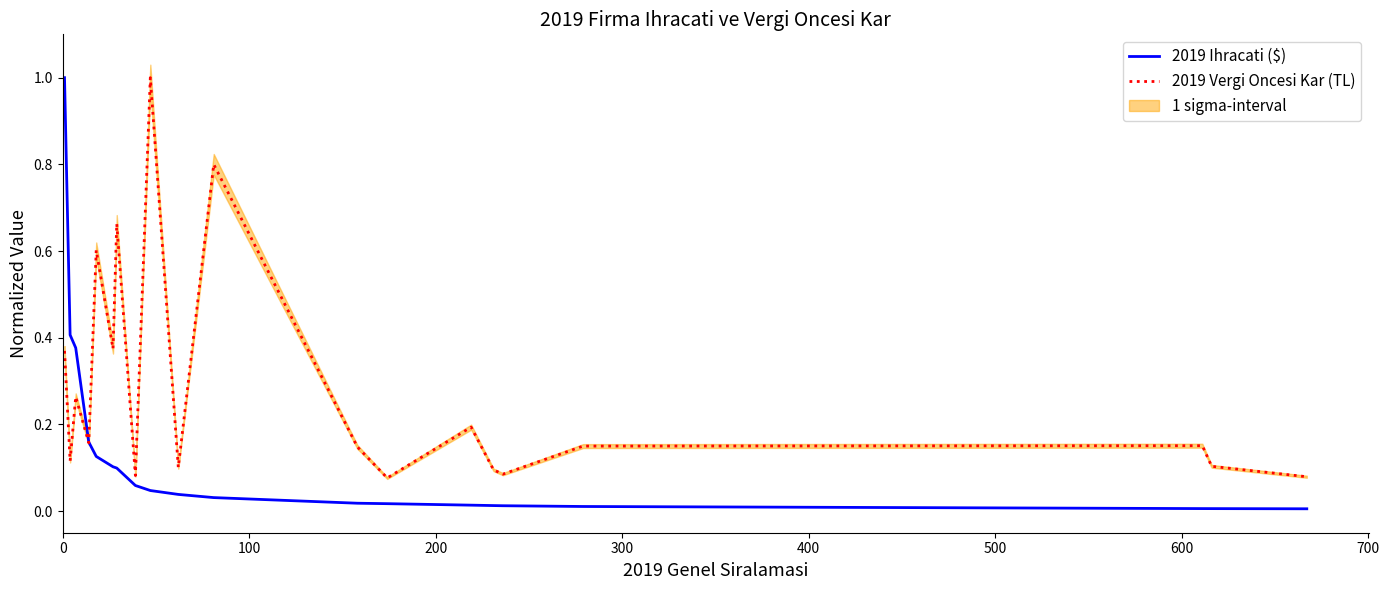

What is the difference between the maximum and minimum values in the 2019 Ihracati ($) series?

1.0